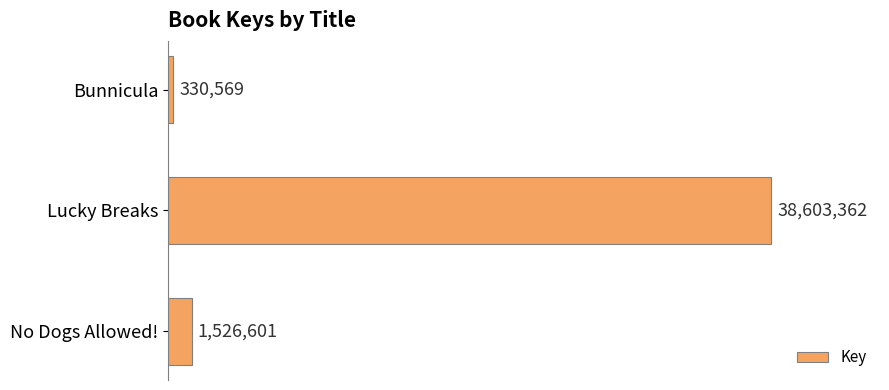

Are the bars horizontal?

Yes